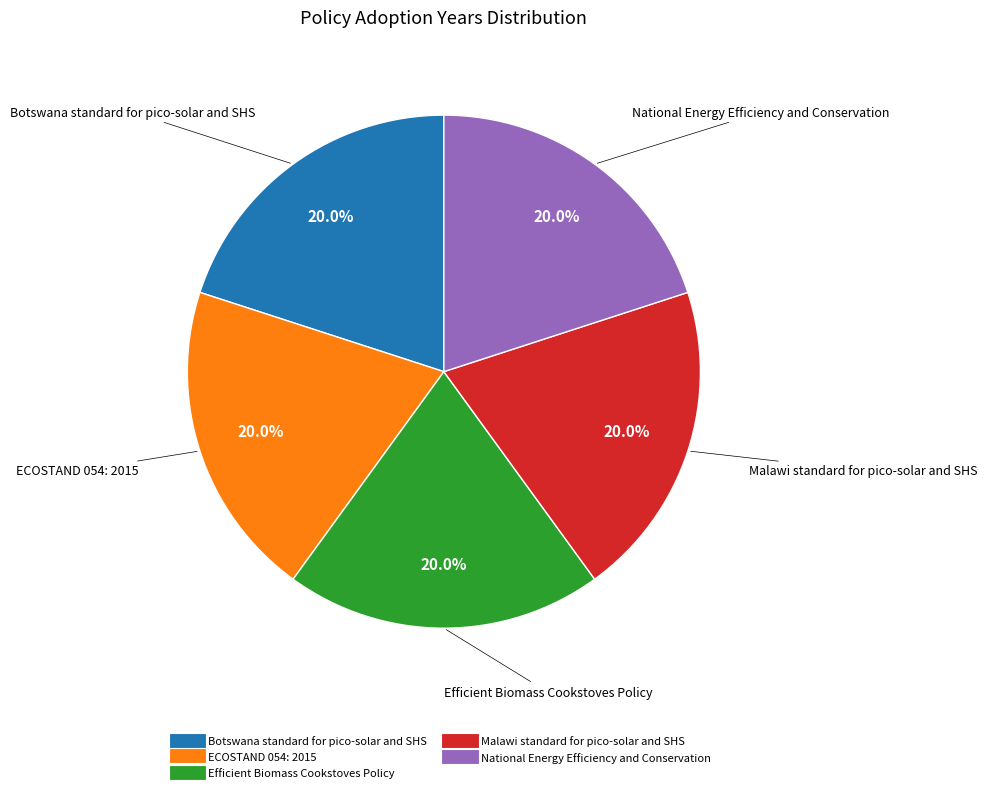

Count the number of slices in the pie.

5